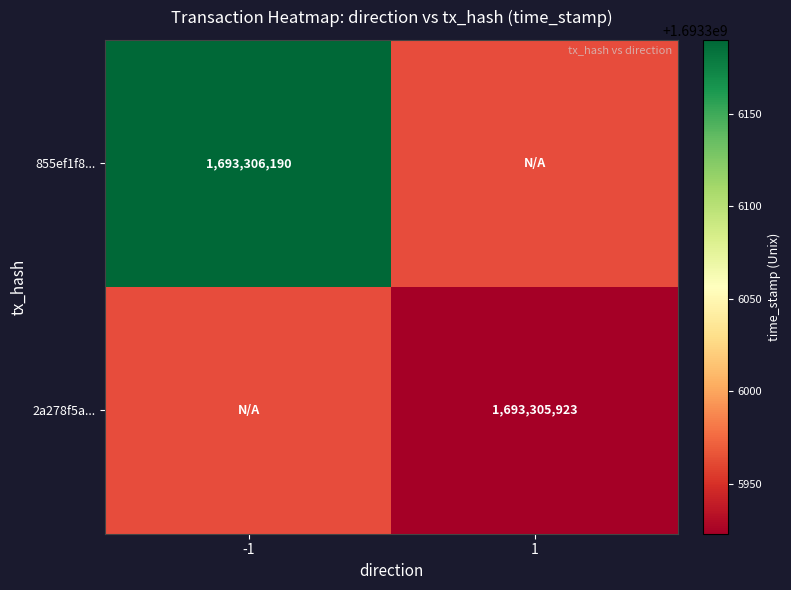

What is the total value across all series at 1?

1693305923